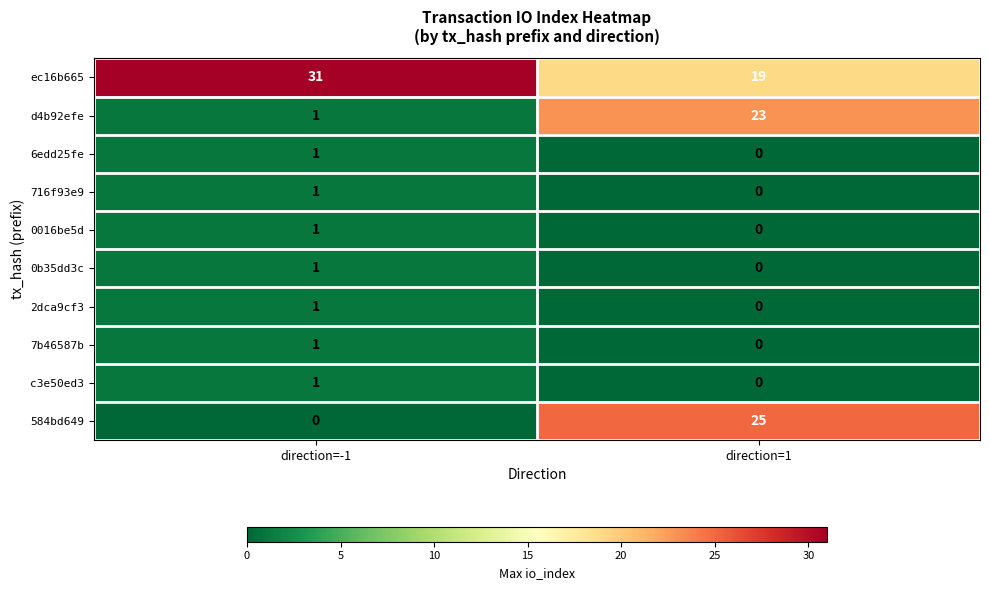

Where is 7b46587b nearest to the value 0?

direction=1